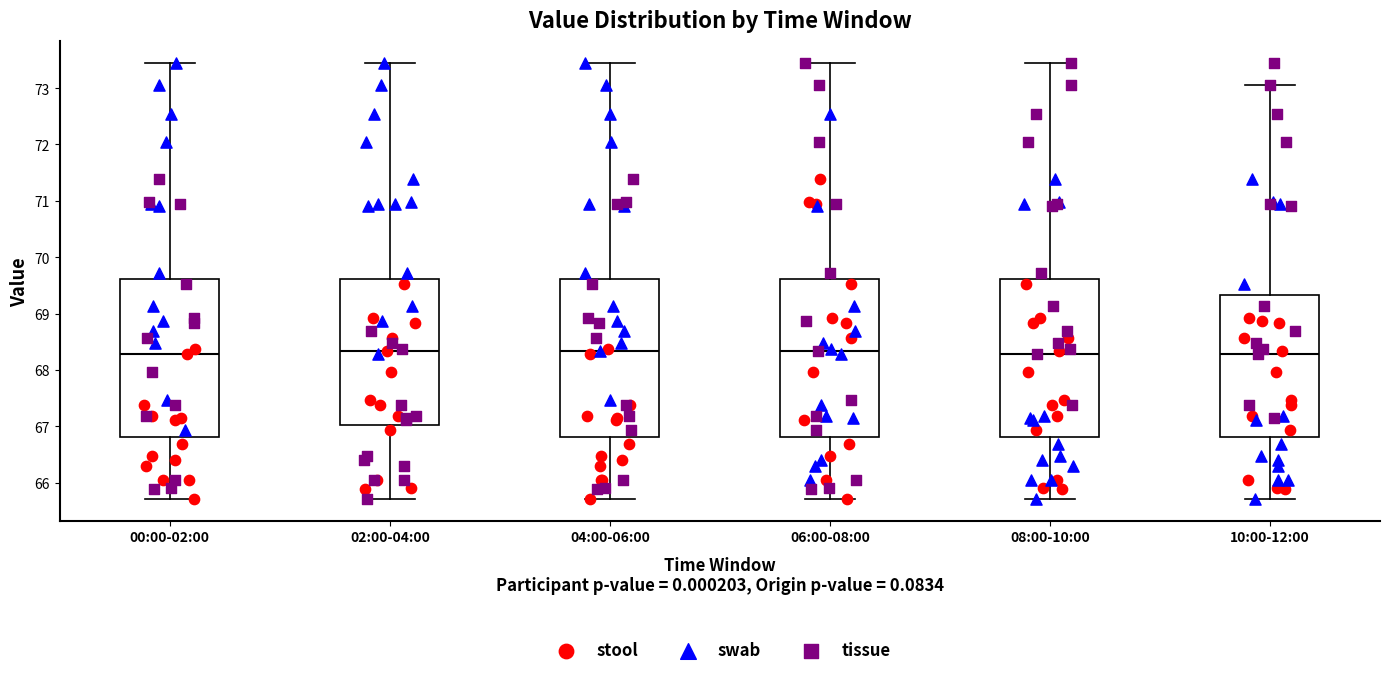

Reading left to right, read every box against the y-axis: the position of its median line, the range the box covers, and the ends of its whiskers. The values are not printed on the chart, so give them approximately, as read against the axis.

00:00-02:00: median 68.3, box 66.8 to 69.6, whiskers 65.7 to 73.5
02:00-04:00: median 68.3, box 67.0 to 69.6, whiskers 65.7 to 73.5
04:00-06:00: median 68.3, box 66.8 to 69.6, whiskers 65.7 to 73.5
06:00-08:00: median 68.3, box 66.8 to 69.6, whiskers 65.7 to 73.5
08:00-10:00: median 68.3, box 66.8 to 69.6, whiskers 65.7 to 73.5
10:00-12:00: median 68.3, box 66.8 to 69.3, whiskers 65.7 to 73.1